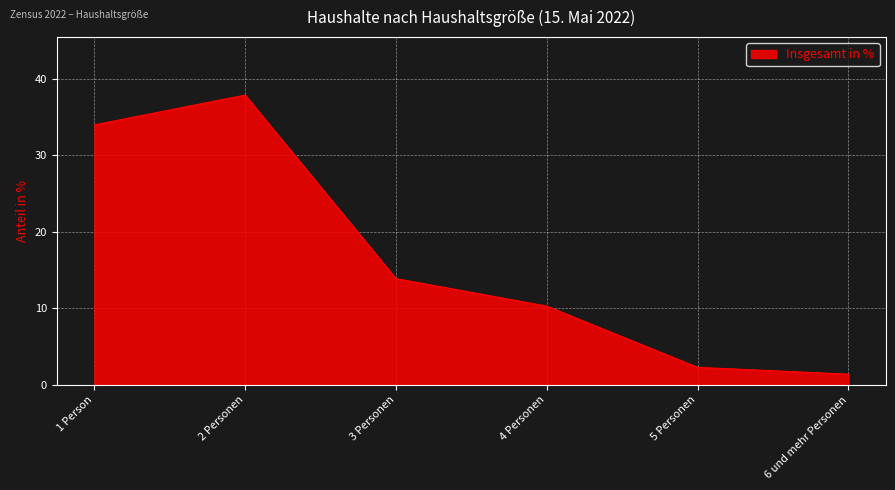

Rank the categories by value from highest to lowest.

2 Personen, 1 Person, 3 Personen, 4 Personen, 5 Personen, 6 und mehr Personen